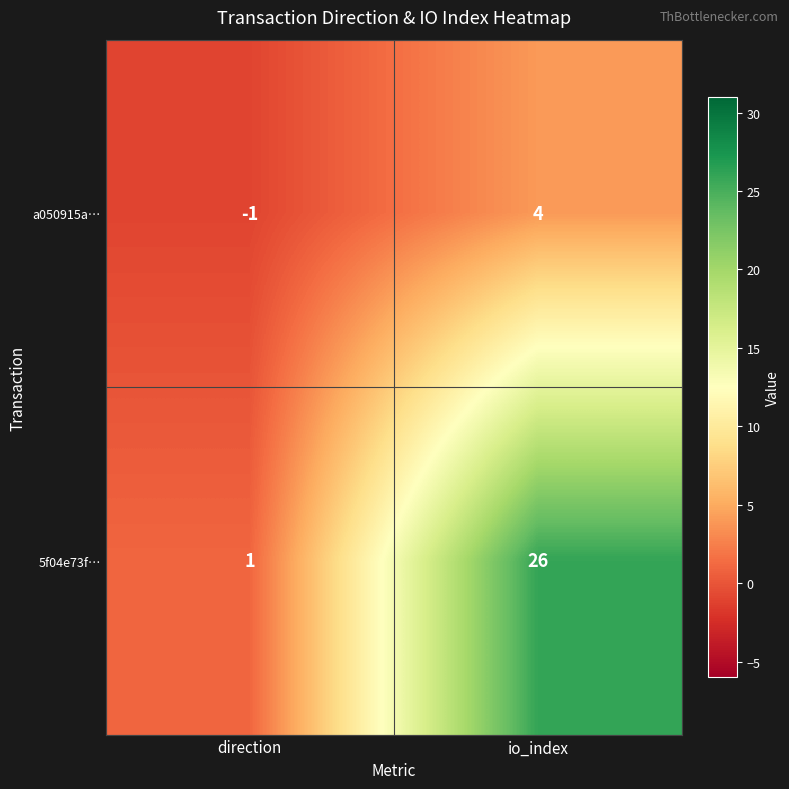

Which series has the largest range (max minus min)?

5f04e73f…